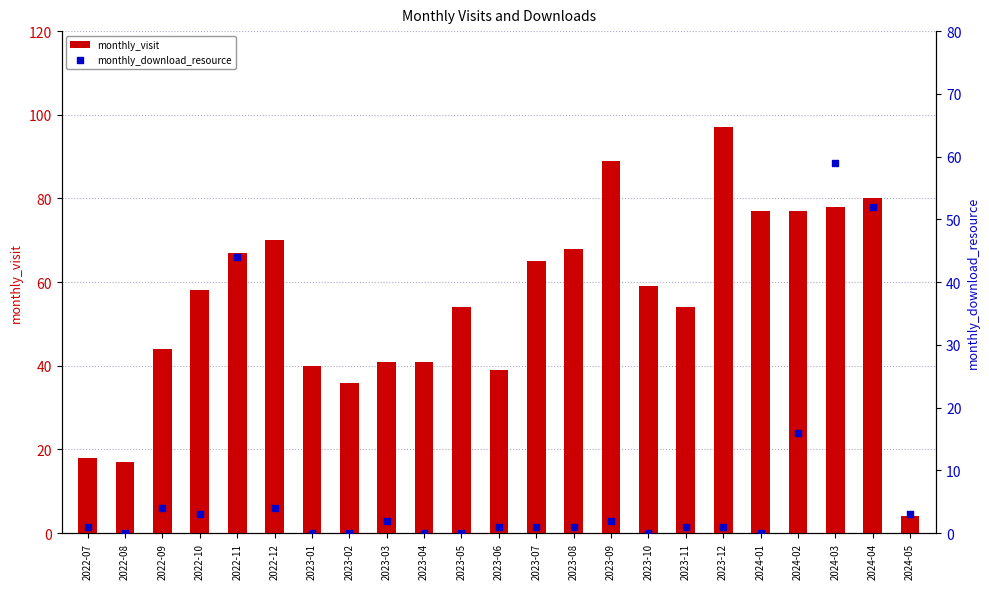

At which category is the sum across all series the highest?

2024-03